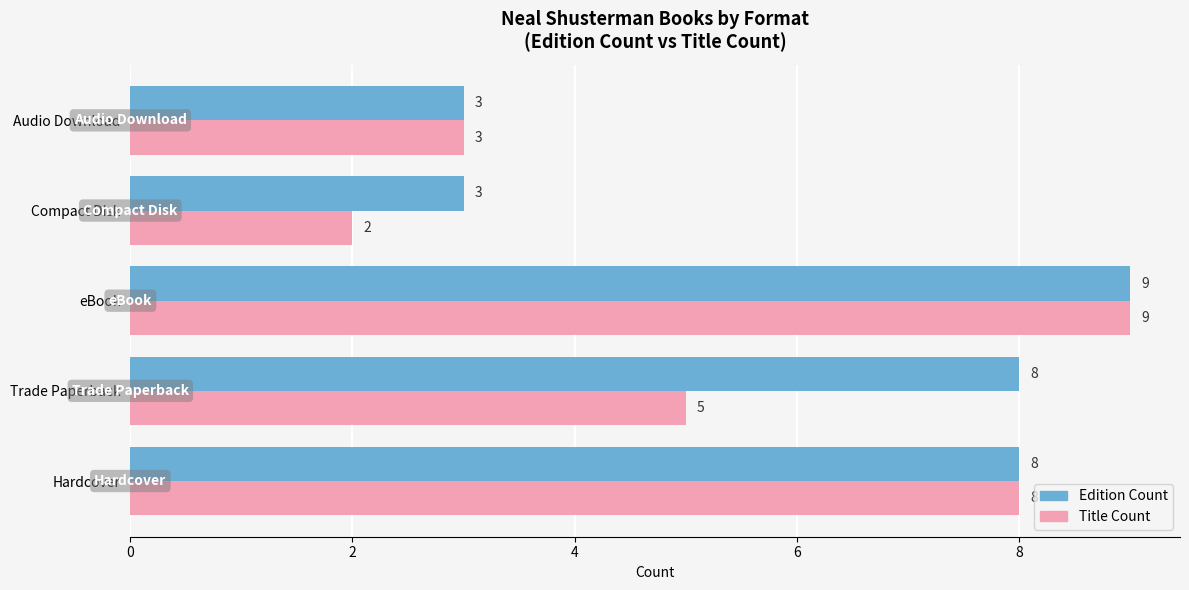

What is the sum of the Edition Count values at Trade Paperback and Hardcover?

16